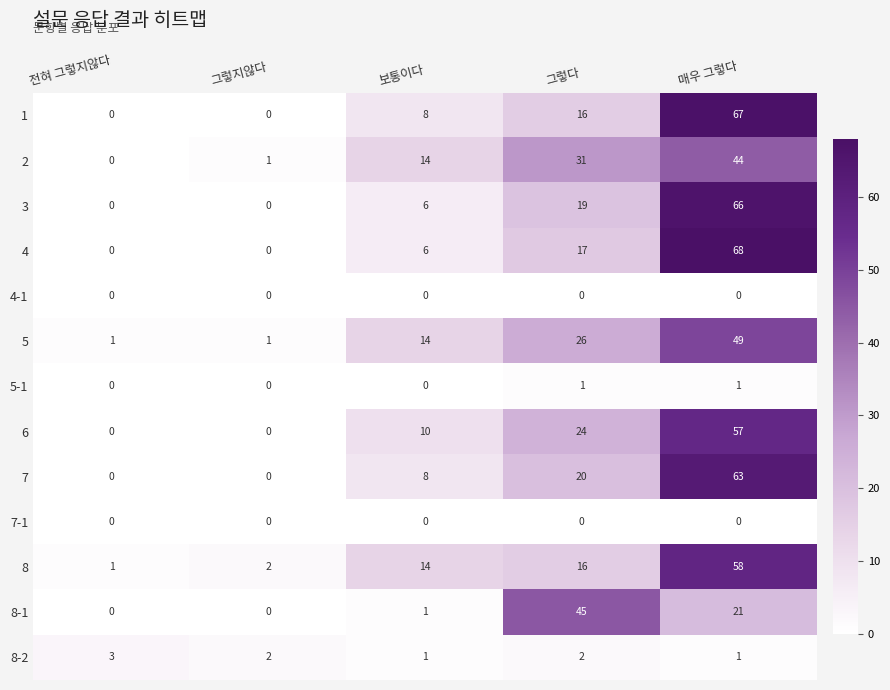

What is the sum of all 7 values?

91